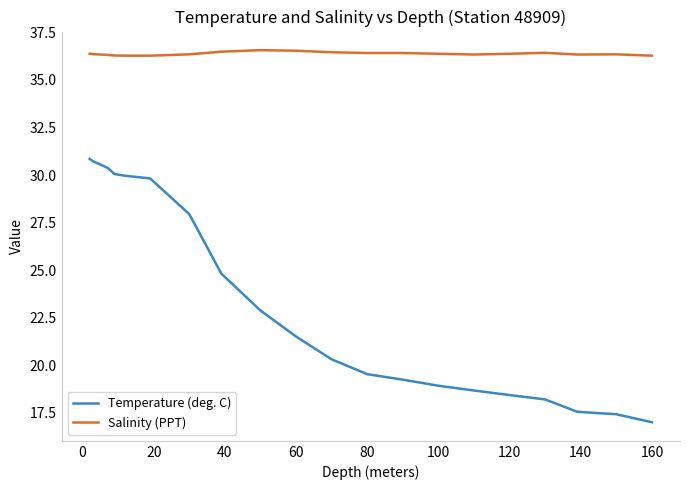

True or false: Temperature (deg. C) and Salinity (PPT) intersect in this chart.

False